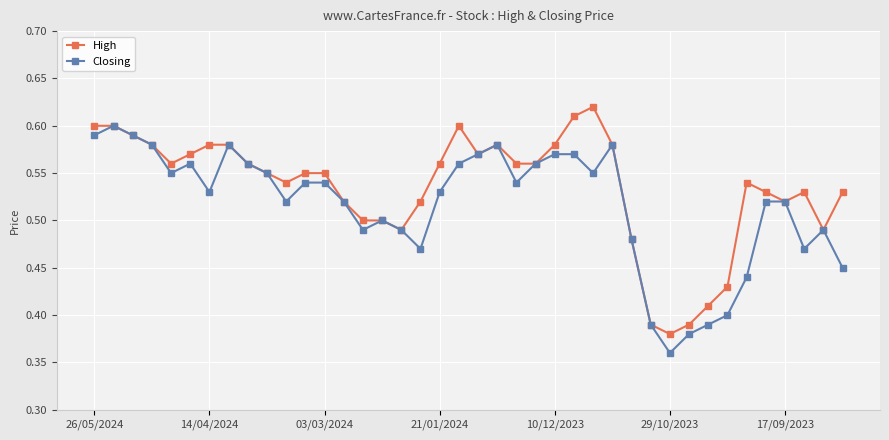

What is the sum of all High values?

21.4